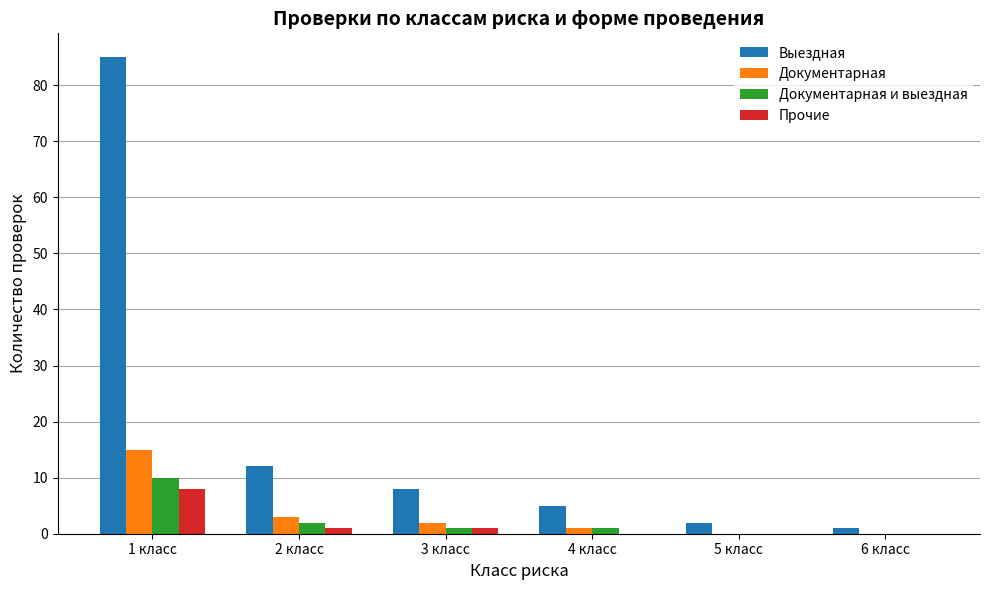

The Прочие series shows 1 at 2 класс. True or false?

True